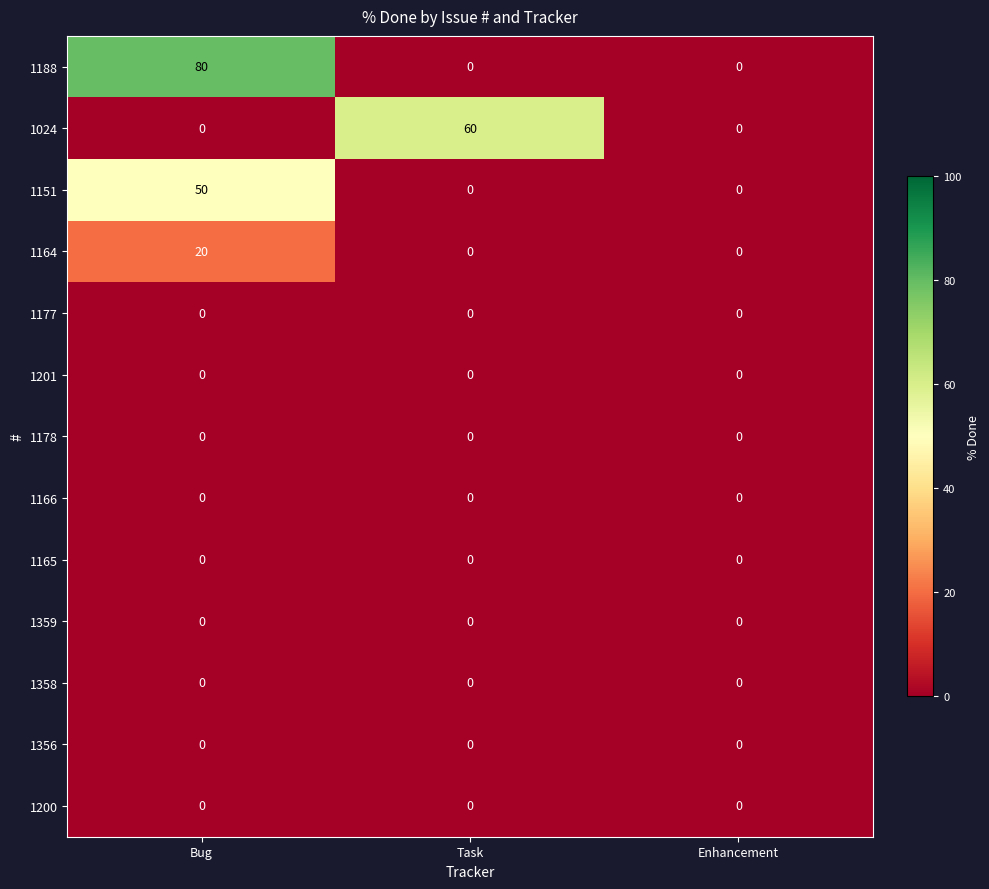

At which category does the chart reach its peak across all series?

Bug